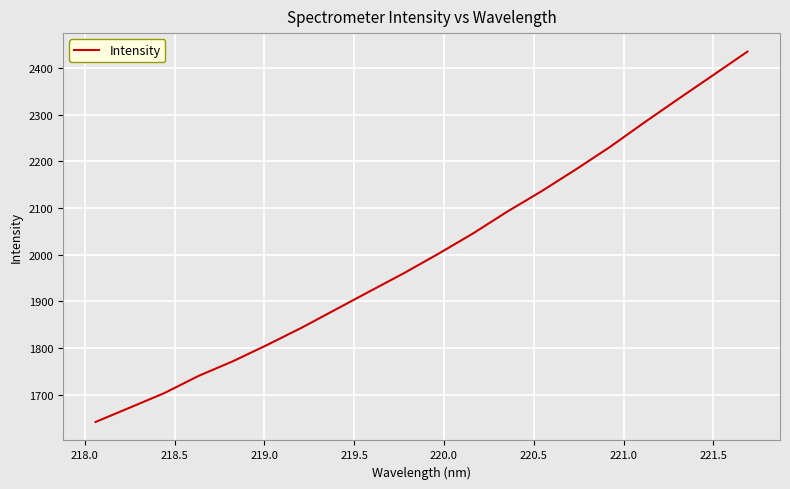

What is the smallest value displayed?

1641.6